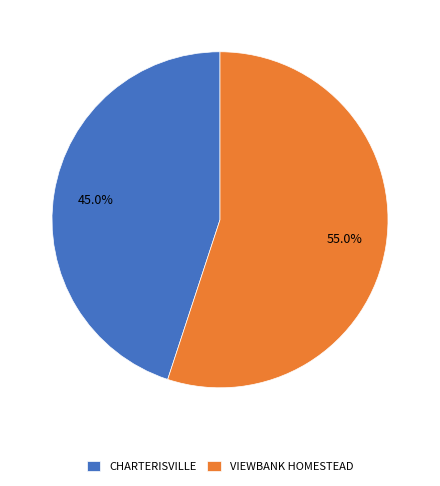

To the nearest percent, what portion does VIEWBANK HOMESTEAD represent?

55%